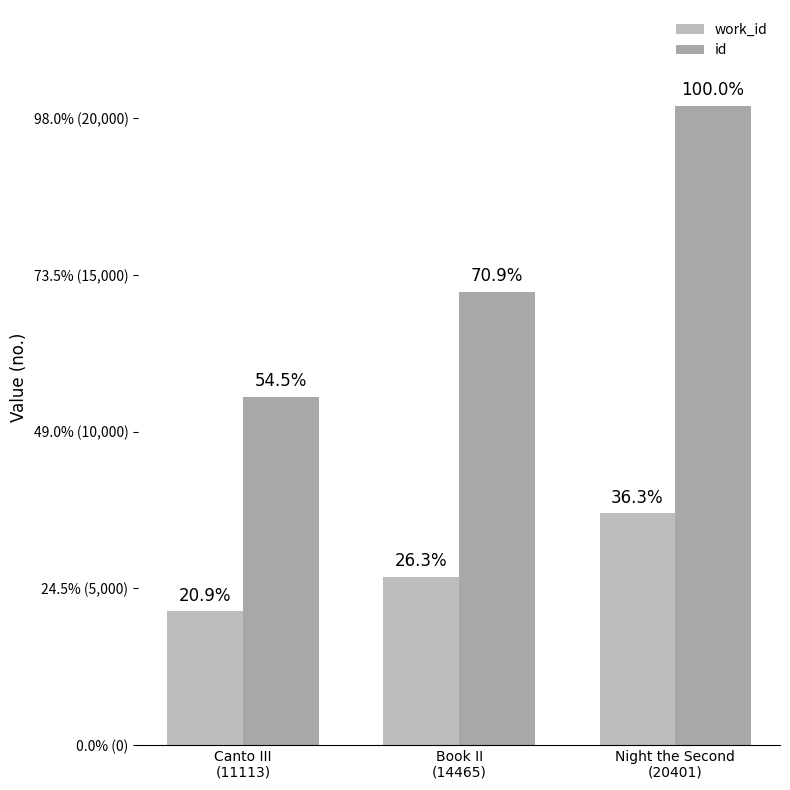

What is the lowest value of the id series?

11113